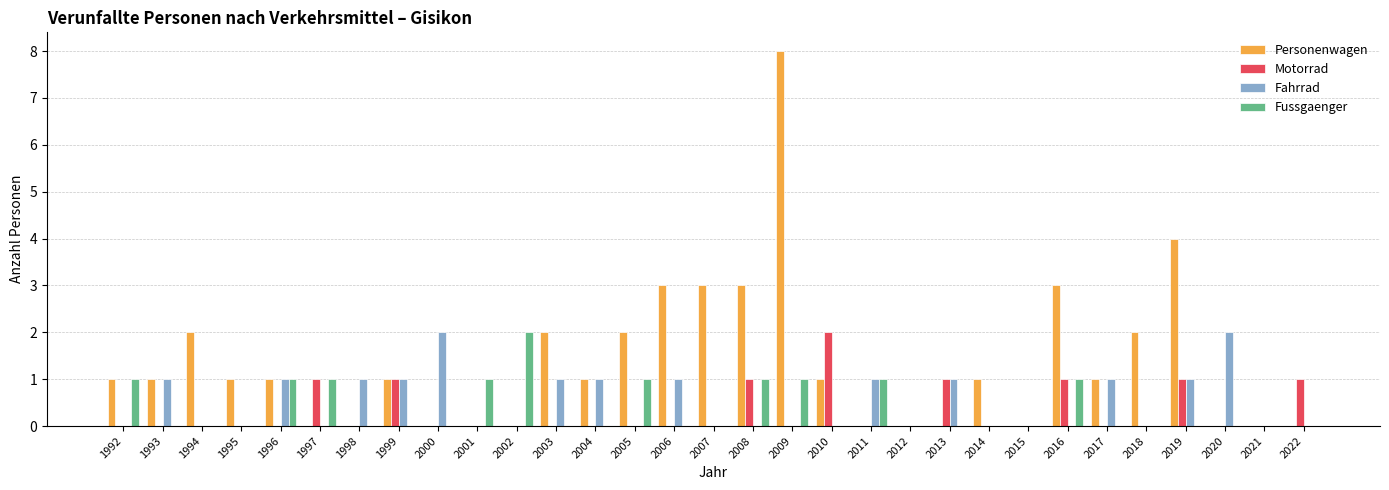

How many data points does each series have?

31